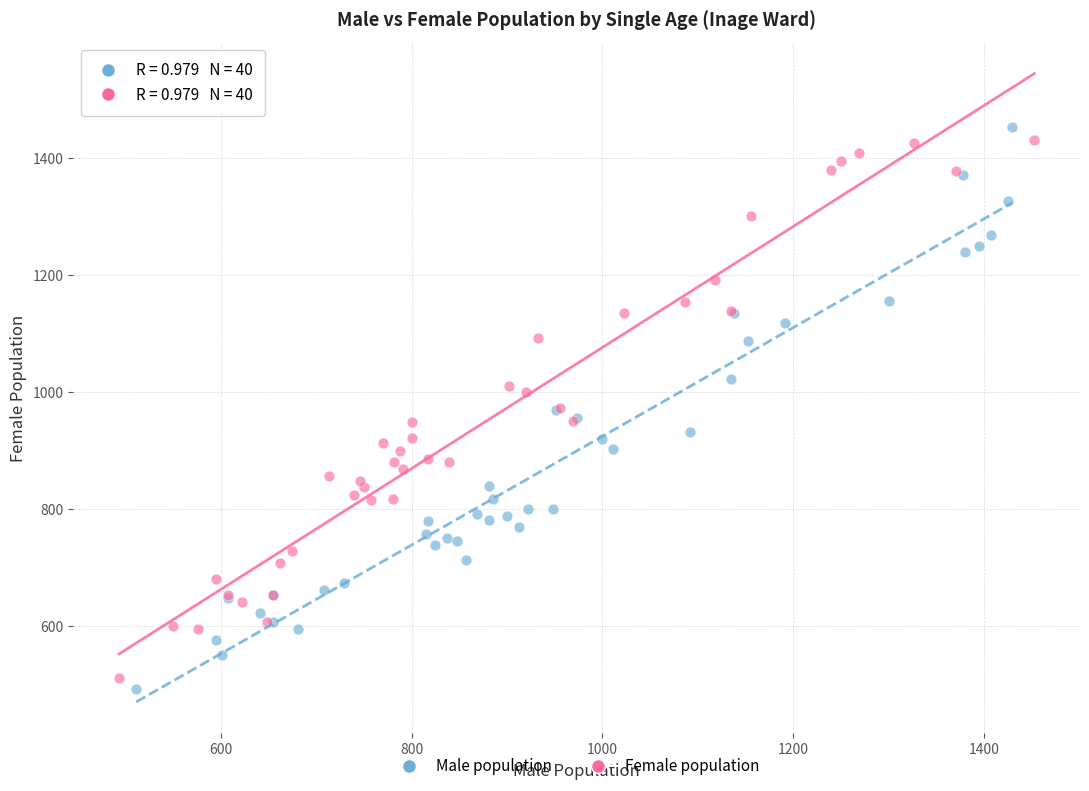

Which series has the widest spread of Y values?

Male population